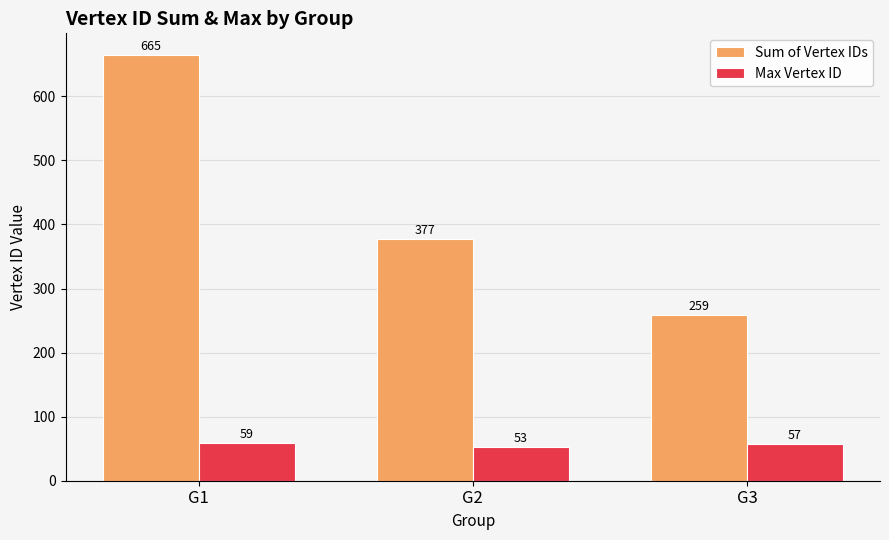

What is the value of the Max Vertex ID bar at the 3rd from the left?

57